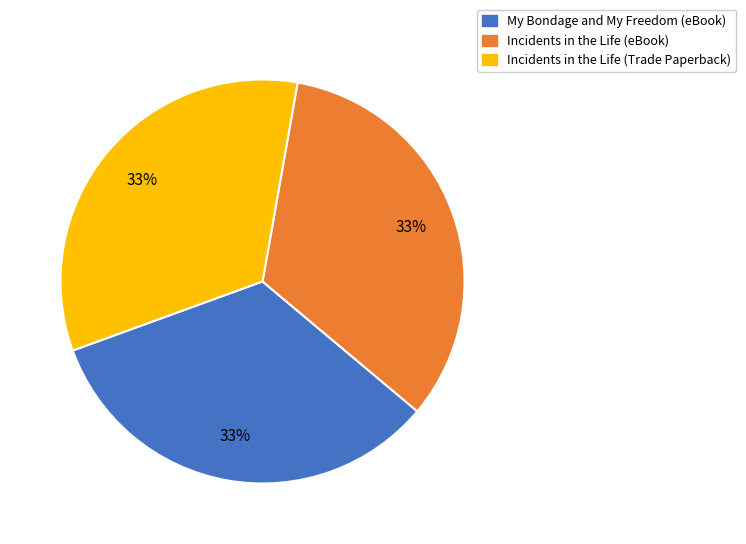

What is the ratio of the value at Incidents in the Life (Trade Paperback) to the value at My Bondage and My Freedom (eBook)?

1.0